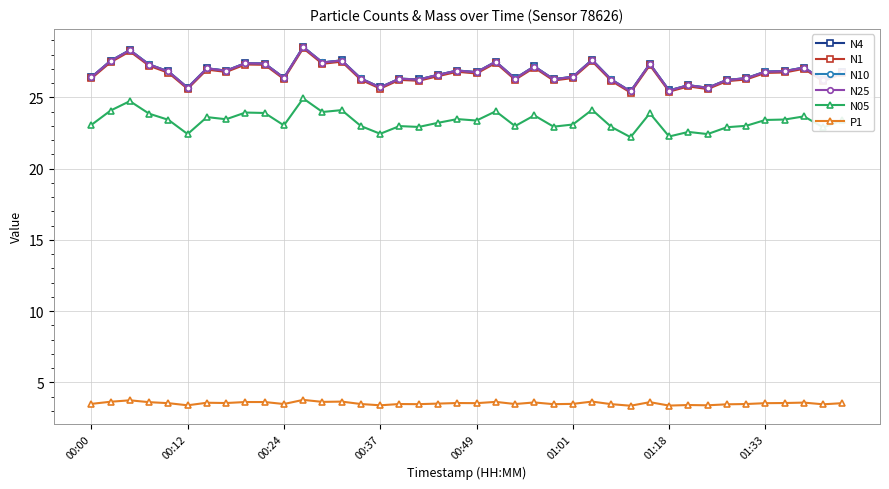

True or false: N10 and P1 cross at least once.

False